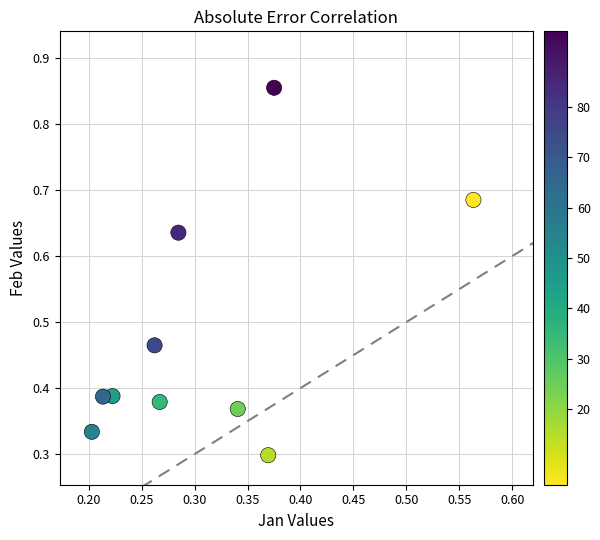

Count the number of points in this scatter plot.

10